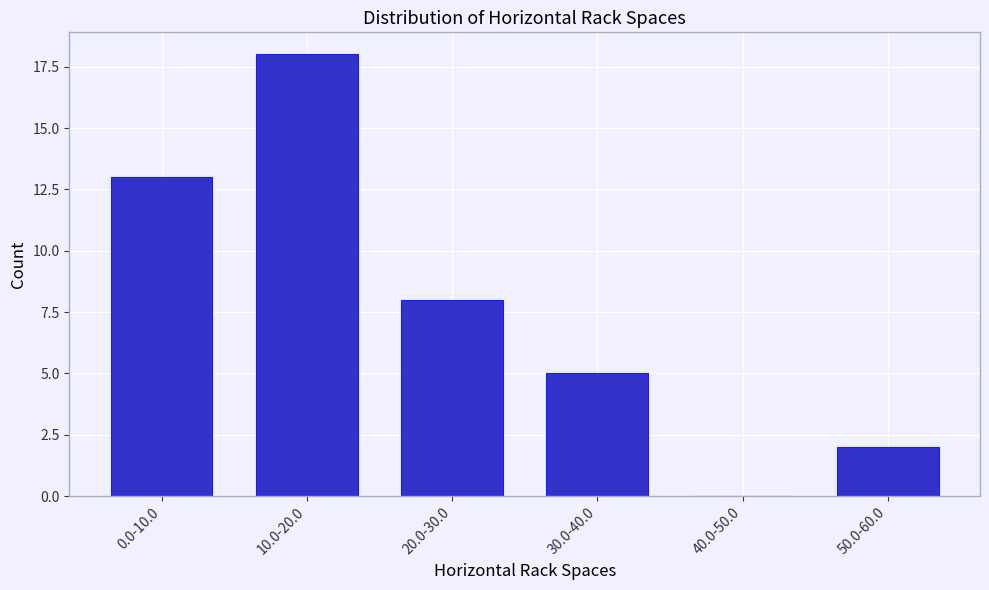

Reading left to right, what are all the values shown in this chart?

0.0-10.0=13	10.0-20.0=18	20.0-30.0=8	30.0-40.0=5	40.0-50.0=0	50.0-60.0=2